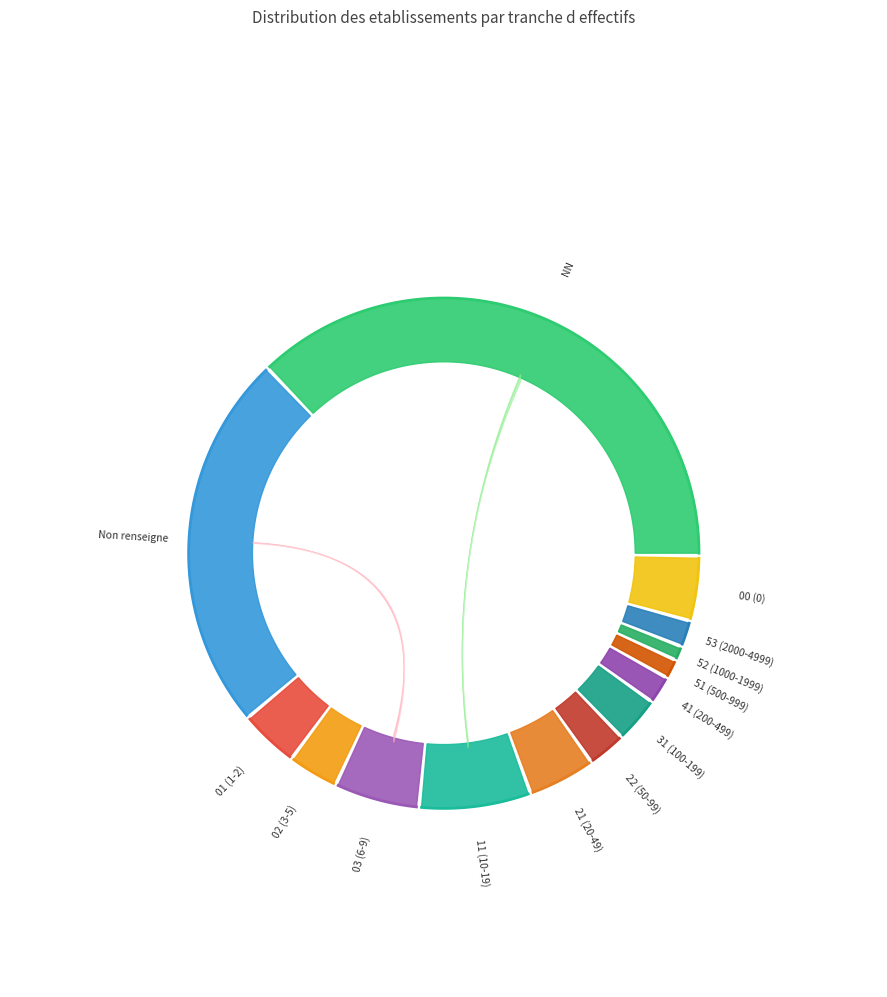

To the nearest percent, what portion does 41 represent?

2%